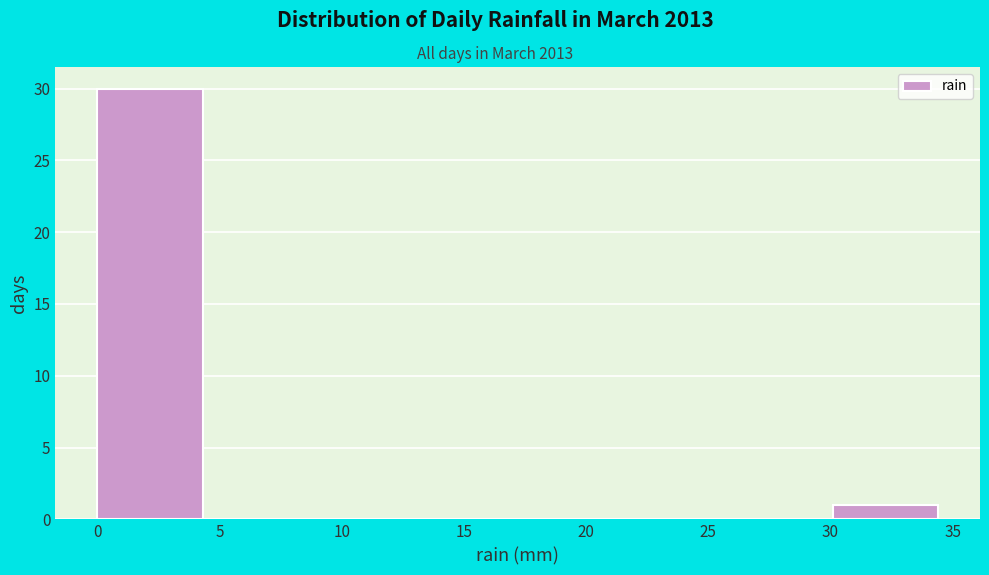

Reading left to right, transcribe this chart: for each bar, give the range it covers on the x-axis and its height. Neither the bar edges nor the heights are printed on the chart, so give them approximately, as read against the axes.

0.0 to 4.3: 30
4.3 to 8.6: 0
8.6 to 12.9: 0
12.9 to 17.2: 0
17.2 to 21.5: 0
21.5 to 25.8: 0
25.8 to 30.1: 0
30.1 to 34.4: 1